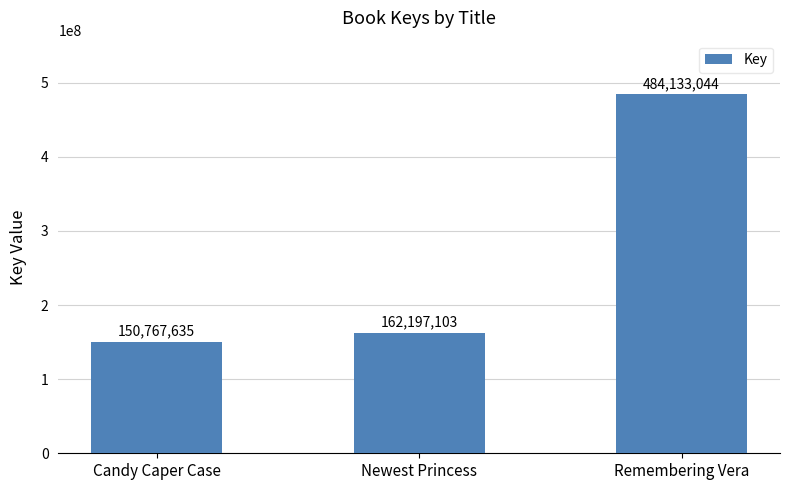

Rank the categories by value from lowest to highest.

Candy Caper Case, Newest Princess, Remembering Vera